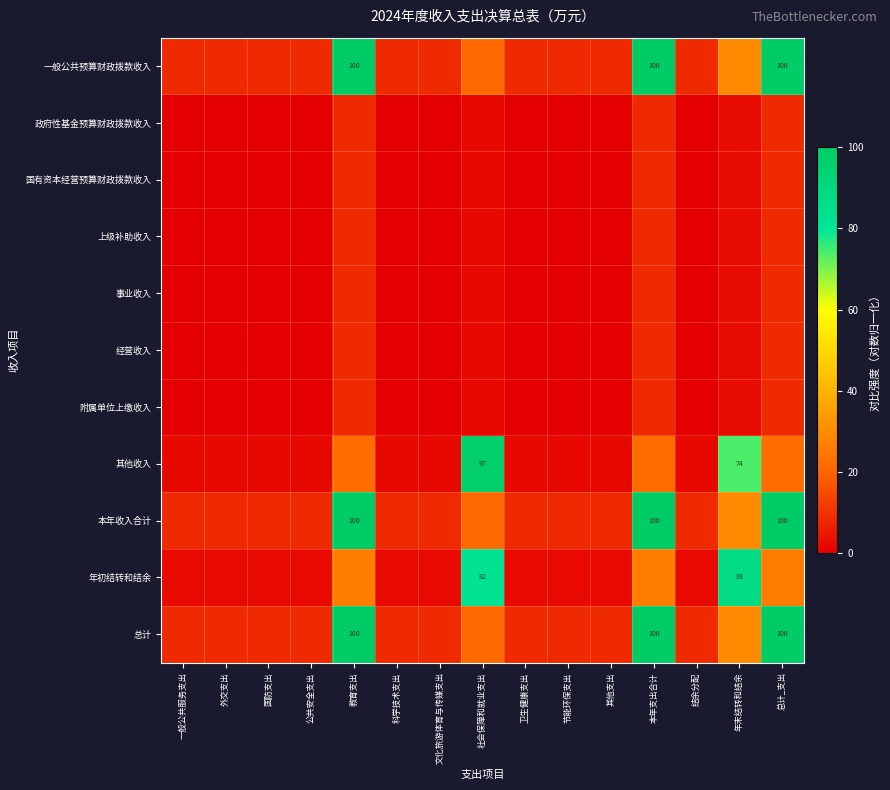

Where is 经营收入 nearest to the value 4?

年末结转和结余